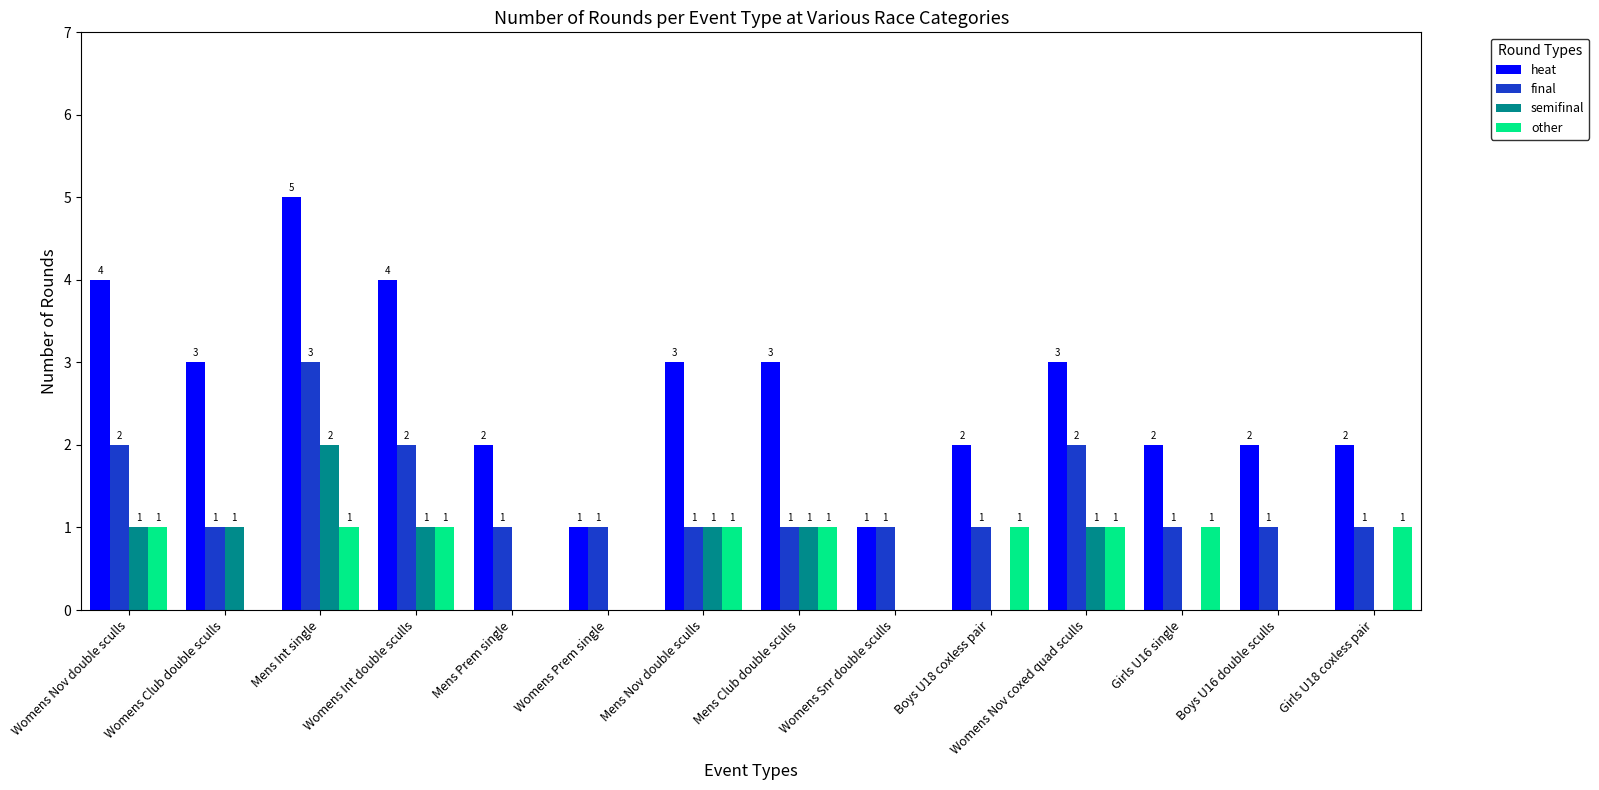

Reading left to right, transcribe all the data shown in this chart.

heat: Womens Nov double sculls=4	Womens Club double sculls=3	Mens Int single=5	Womens Int double sculls=4	Mens Prem single=2	Womens Prem single=1	Mens Nov double sculls=3	Mens Club double sculls=3	Womens Snr double sculls=1	Boys U18 coxless pair=2	Womens Nov coxed quad sculls=3	Girls U16 single=2	Boys U16 double sculls=2	Girls U18 coxless pair=2
final: Womens Nov double sculls=2	Womens Club double sculls=1	Mens Int single=3	Womens Int double sculls=2	Mens Prem single=1	Womens Prem single=1	Mens Nov double sculls=1	Mens Club double sculls=1	Womens Snr double sculls=1	Boys U18 coxless pair=1	Womens Nov coxed quad sculls=2	Girls U16 single=1	Boys U16 double sculls=1	Girls U18 coxless pair=1
semifinal: Womens Nov double sculls=1	Womens Club double sculls=1	Mens Int single=2	Womens Int double sculls=1	Mens Prem single=0	Womens Prem single=0	Mens Nov double sculls=1	Mens Club double sculls=1	Womens Snr double sculls=0	Boys U18 coxless pair=0	Womens Nov coxed quad sculls=1	Girls U16 single=0	Boys U16 double sculls=0	Girls U18 coxless pair=0
other: Womens Nov double sculls=1	Womens Club double sculls=0	Mens Int single=1	Womens Int double sculls=1	Mens Prem single=0	Womens Prem single=0	Mens Nov double sculls=1	Mens Club double sculls=1	Womens Snr double sculls=0	Boys U18 coxless pair=1	Womens Nov coxed quad sculls=1	Girls U16 single=1	Boys U16 double sculls=0	Girls U18 coxless pair=1